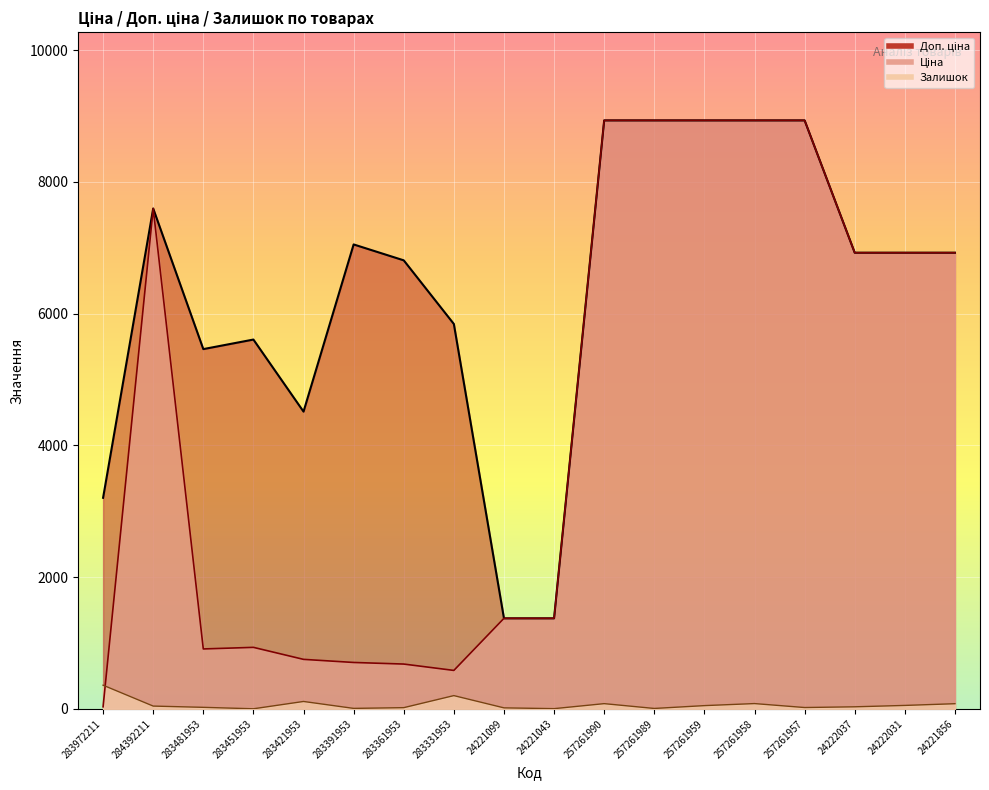

Which series has the largest range (max minus min)?

Ціна